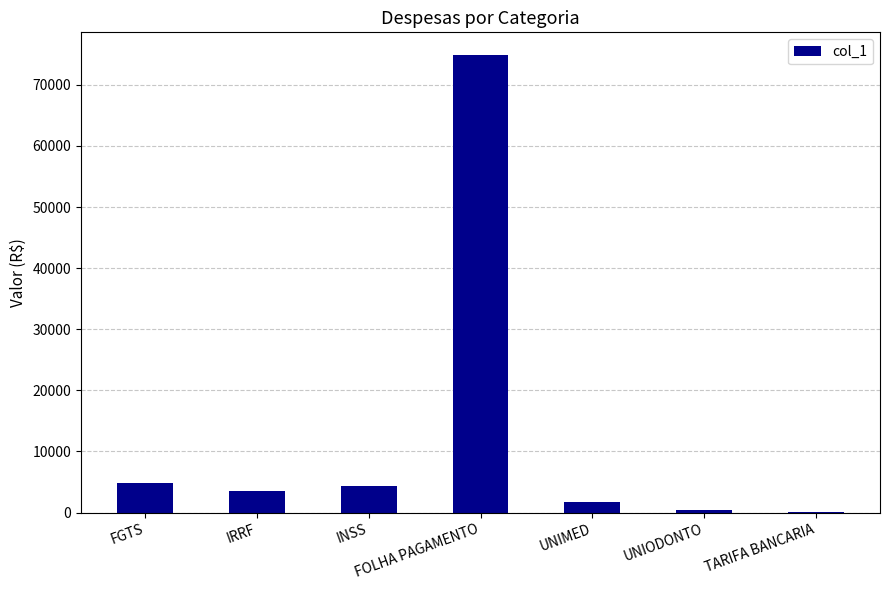

What is the sum of all values?

89703.0